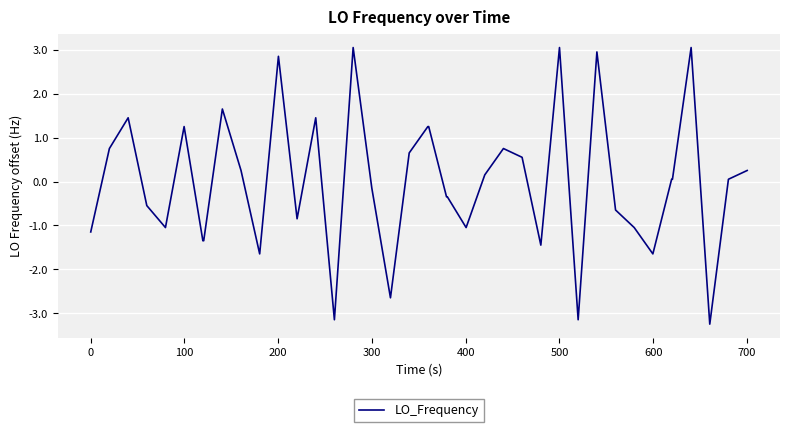

What is the smallest value displayed?

-3.2